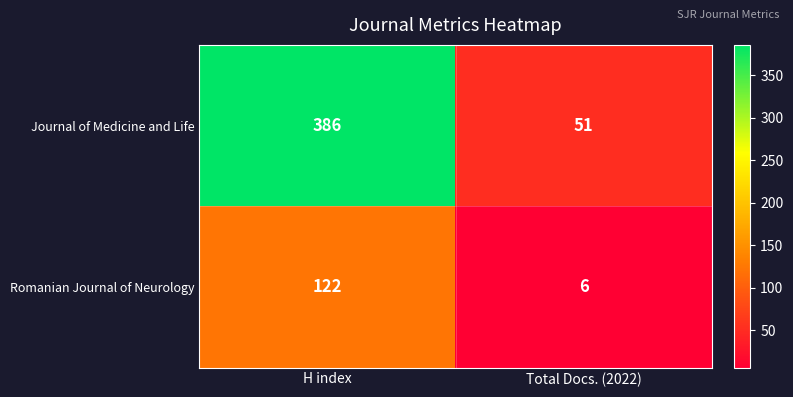

Between H index and Total Docs. (2022), which series saw the biggest shift?

Journal of Medicine and Life